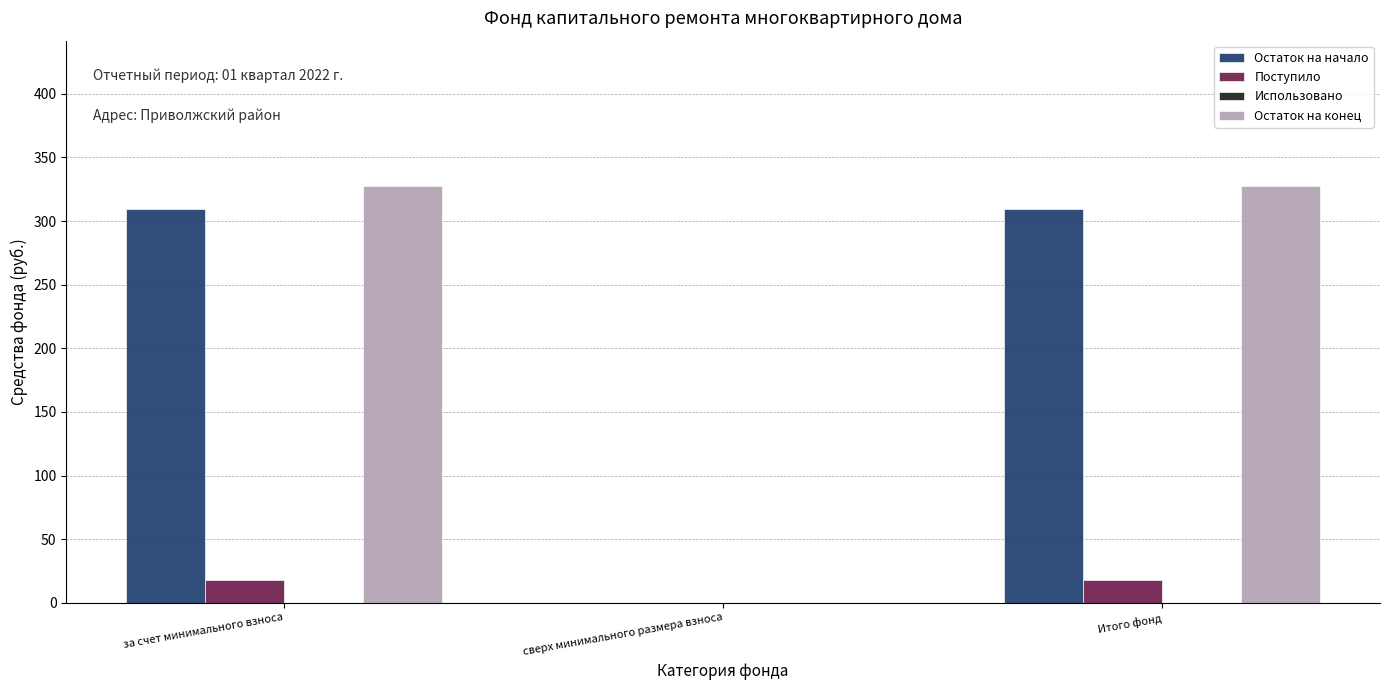

Reading right to left, transcribe all the data shown in this chart.

Остаток на начало: Итого фонд=309.4	сверх минимального размера взноса=0.0	за счет минимального взноса=309.4
Поступило: Итого фонд=17.9	сверх минимального размера взноса=0.0	за счет минимального взноса=17.9
Остаток на конец: Итого фонд=327.3	сверх минимального размера взноса=0.0	за счет минимального взноса=327.3